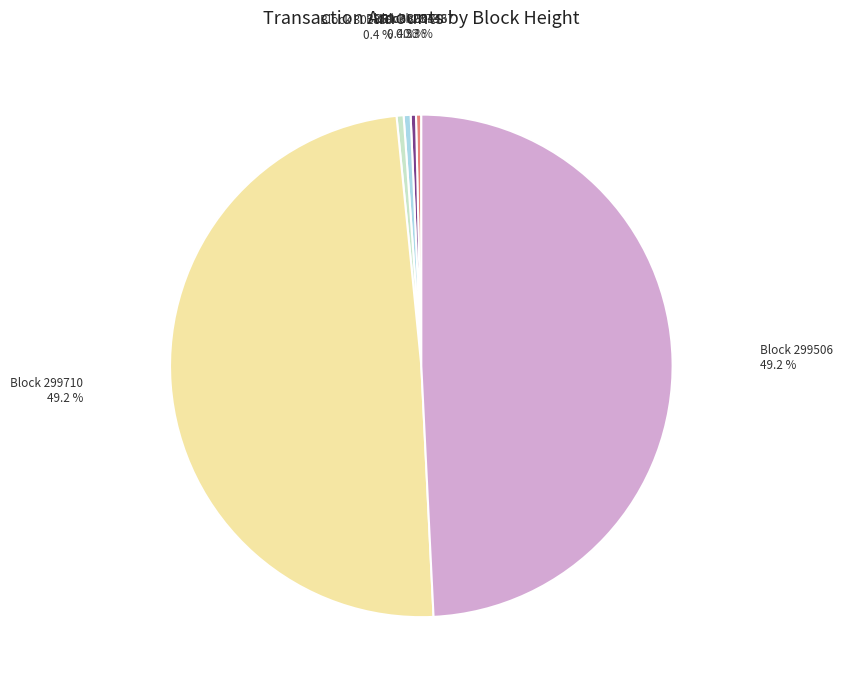

Does Block 302859 account for over 50% of the chart?

No